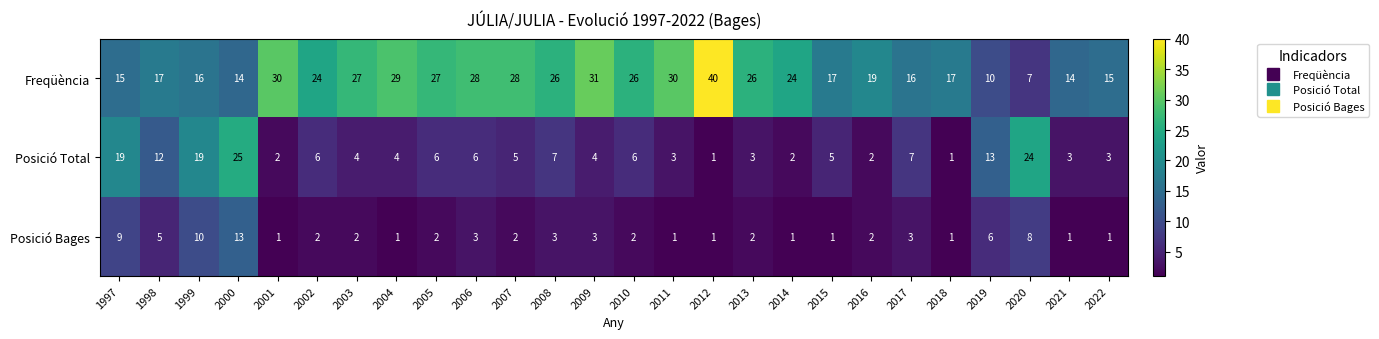

The Freqüència series shows 31 at 2009. True or false?

True